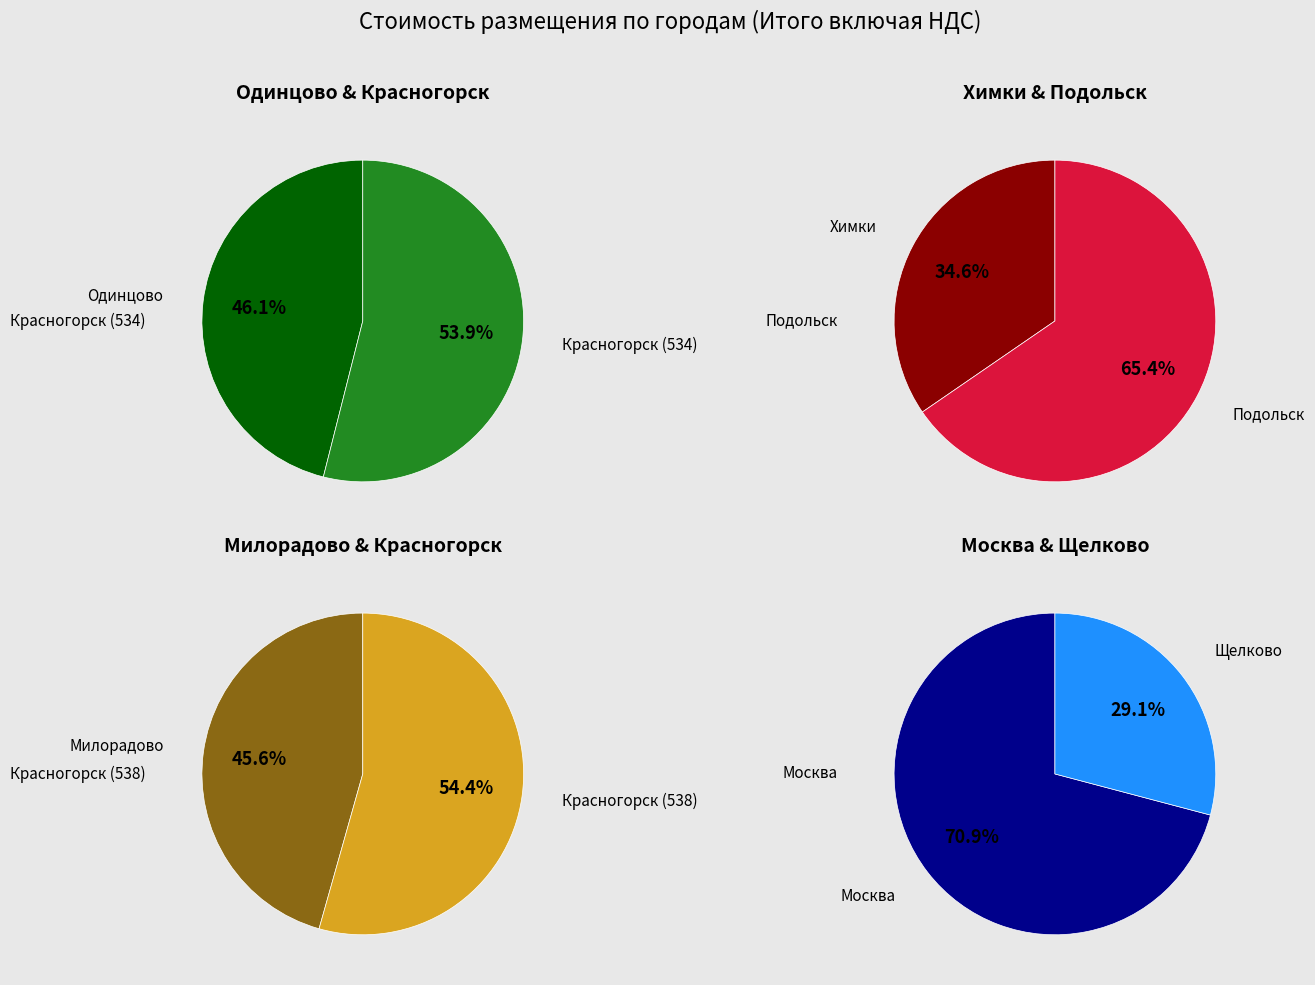

Approximately how many times larger is the value at Милорадово compared to Подольск?

0.4